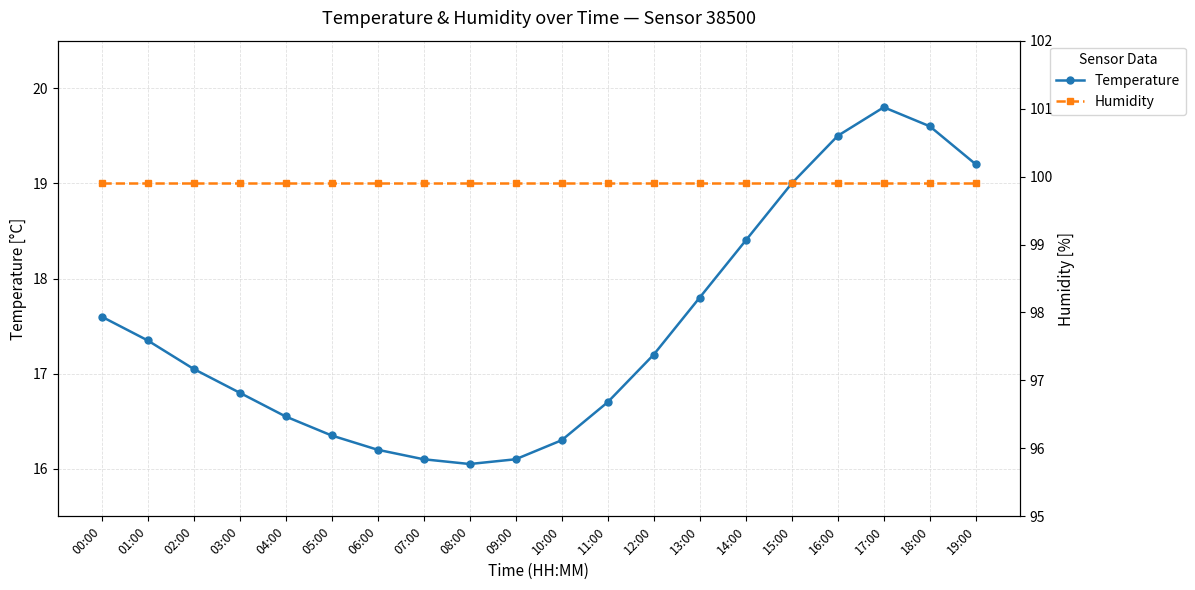

Where is Temperature nearest to the value 17?

02:00